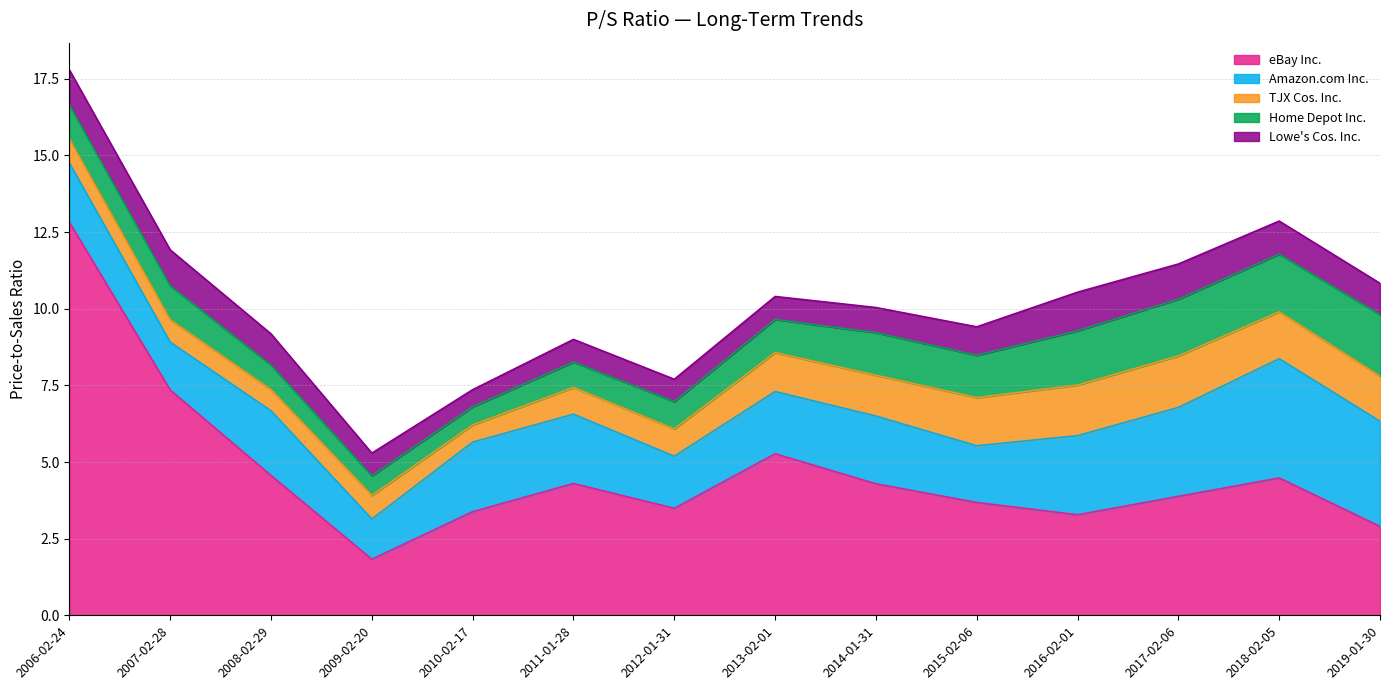

Does the chart display data point markers on the line(s)?

No